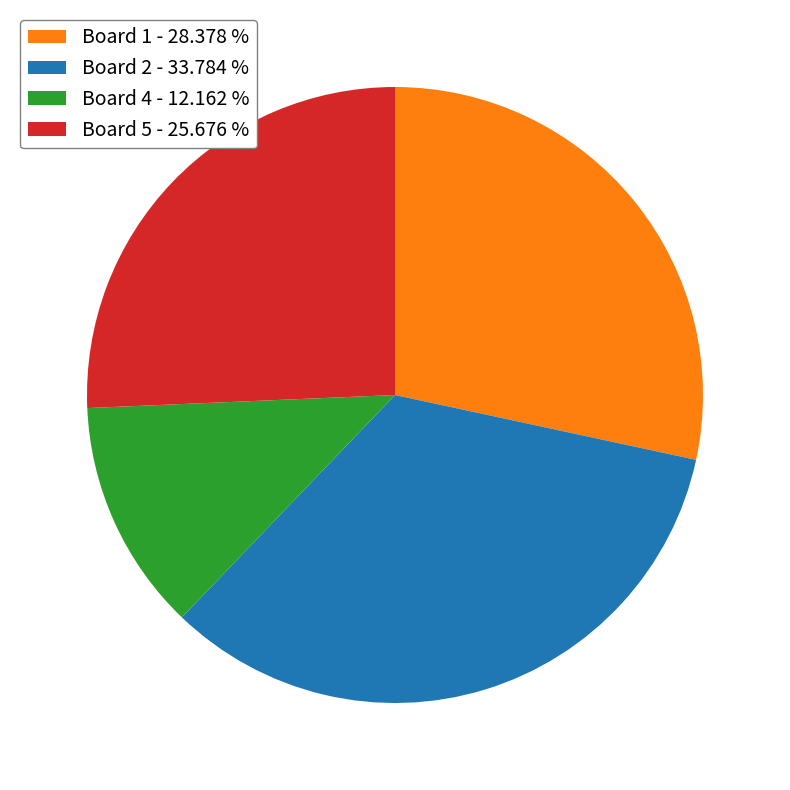

Is Board 2 the majority of the pie?

No